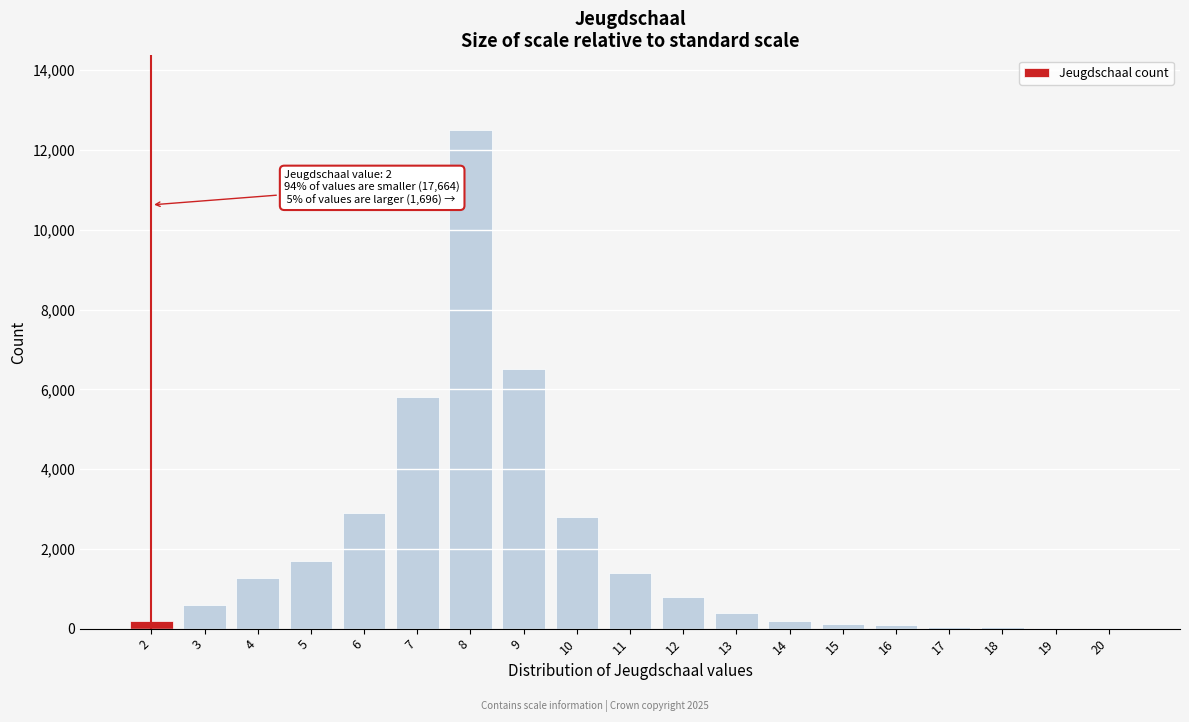

The value at 13 is 400. True or false?

True